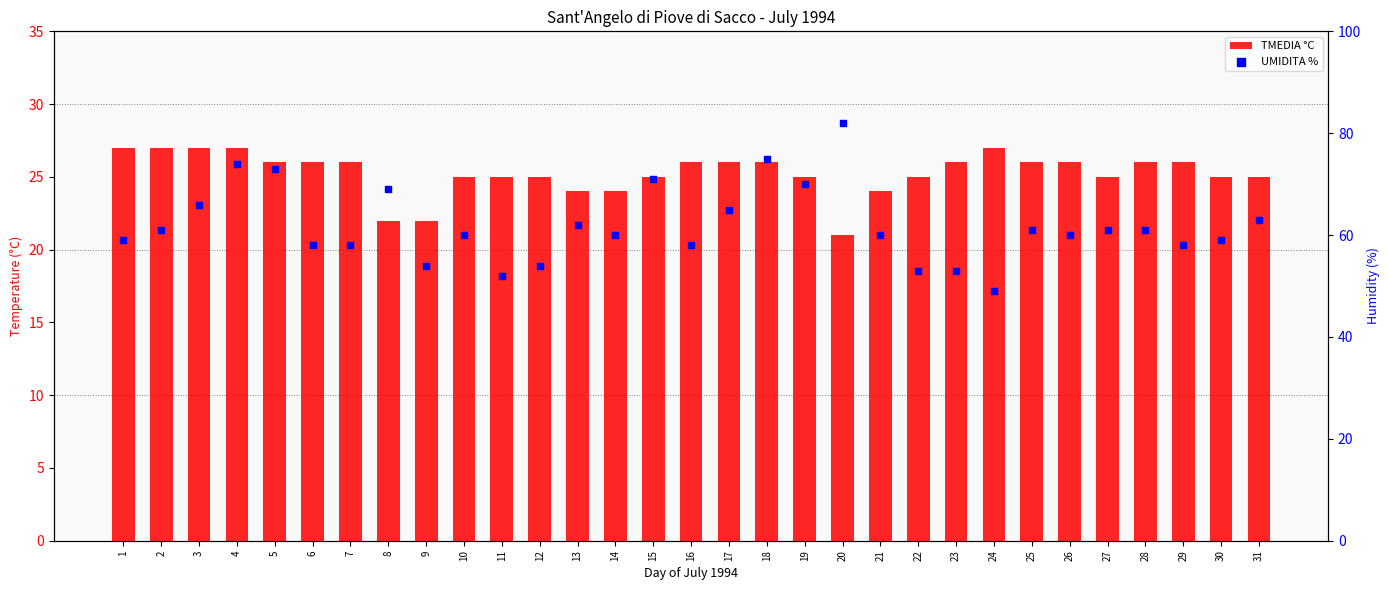

Which series contains the lowest Y value?

TMEDIA °C